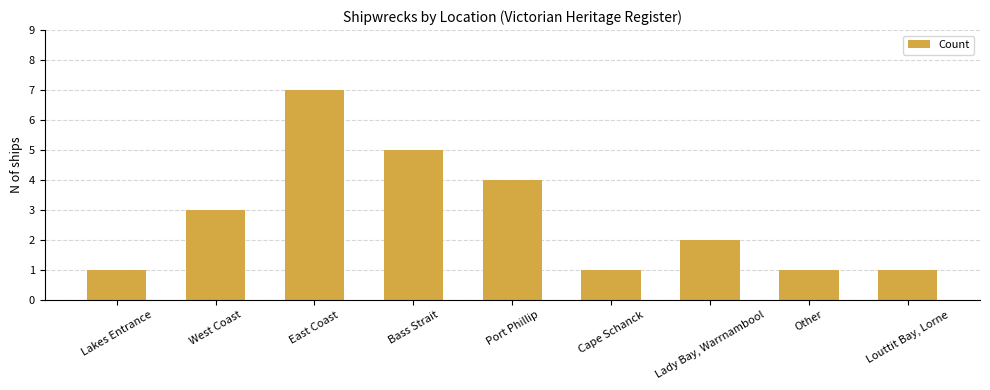

What is the ratio of the value at Bass Strait to the value at Port Phillip?

1.2